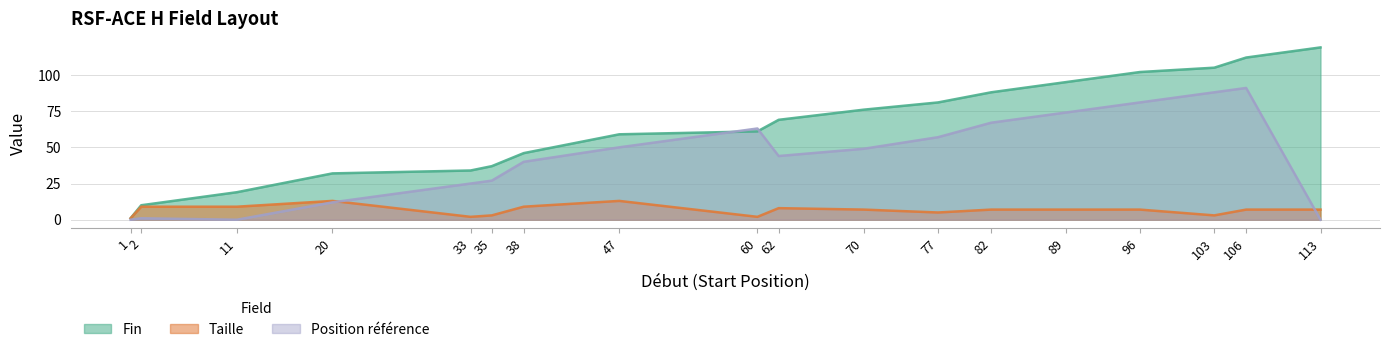

Reading left to right, transcribe all the data shown in this chart.

Fin: 1=1	2=10	11=19	20=32	33=34	35=37	38=46	47=59	60=61	62=69	70=76	77=81	82=88	89=95	96=102	103=105	106=112	113=119
Taille: 1=1	2=9	11=9	20=13	33=2	35=3	38=9	47=13	60=2	62=8	70=7	77=5	82=7	89=7	96=7	103=3	106=7	113=7
Position référence: 1=0	2=1	11=0	20=12	33=25	35=27	38=40	47=50	60=63	62=44	70=49	77=57	82=67	89=74	96=81	103=88	106=91	113=0